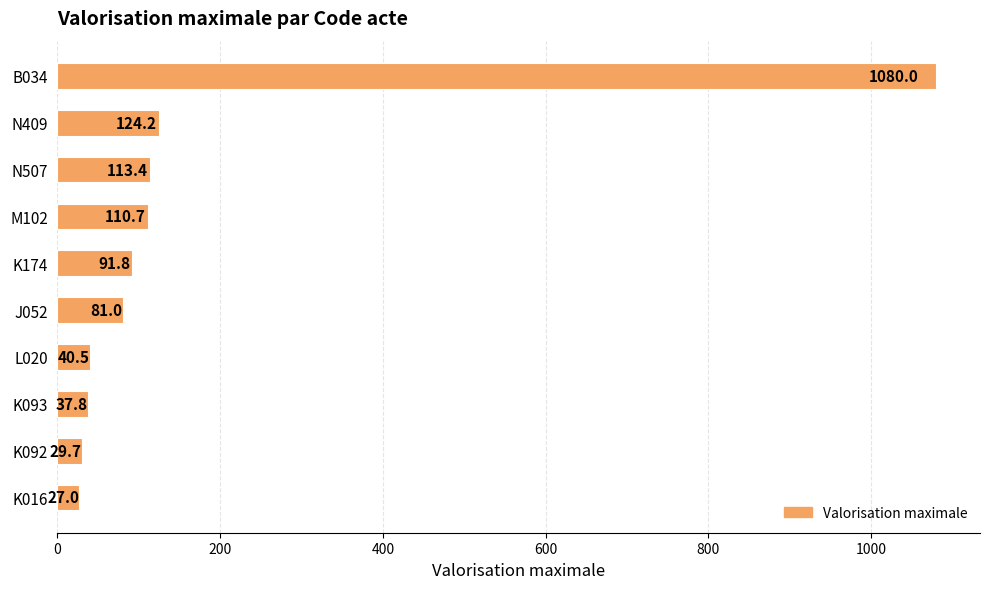

What is the minimum value shown in the chart?

27.0